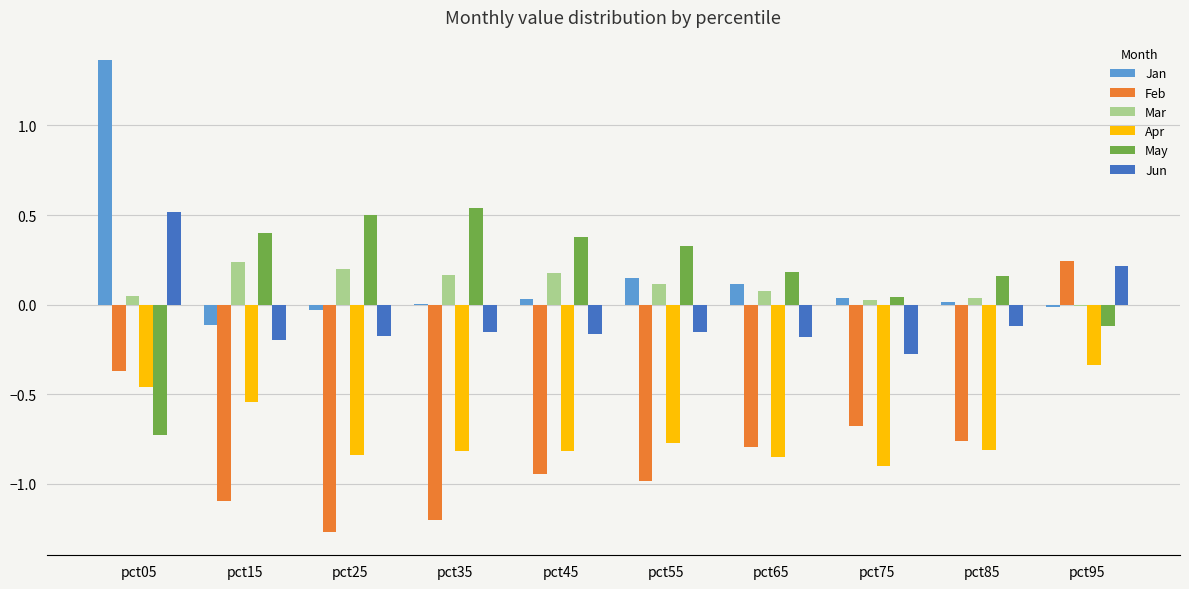

What is the total value across all series at pct65?

-1.5